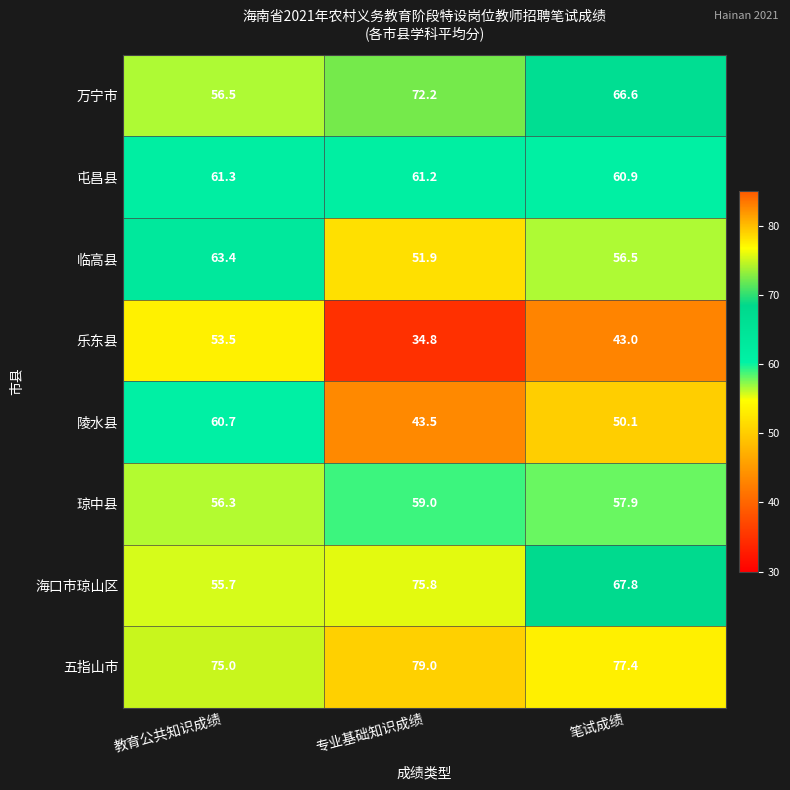

List the series in order of their peak value, highest first.

五指山市, 海口市琼山区, 万宁市, 临高县, 屯昌县, 陵水县, 琼中县, 乐东县